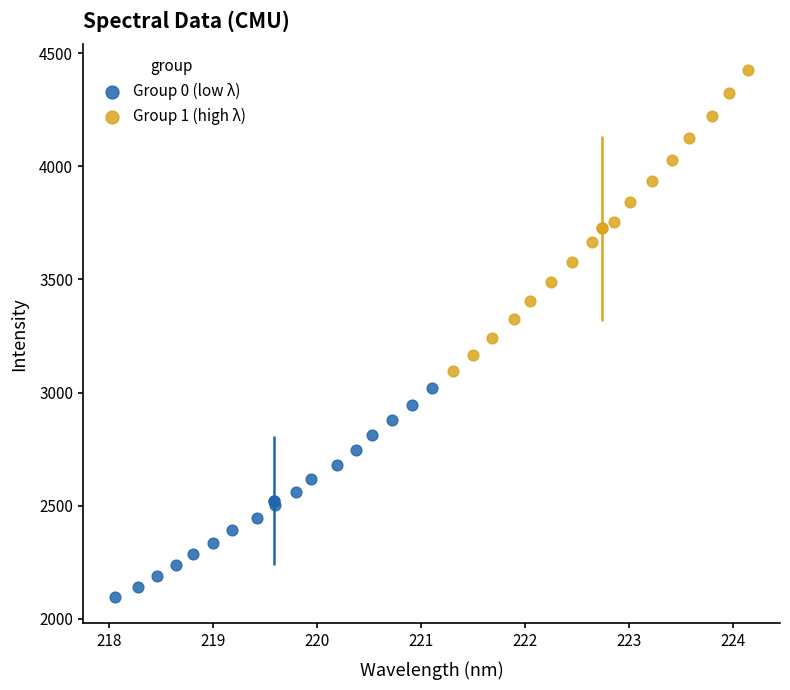

What are all the series names shown in the legend?

Group 0 (low λ), Group 1 (high λ)